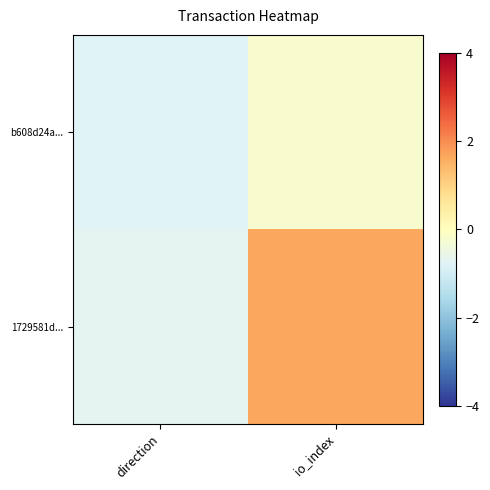

Rank the series at direction from highest to lowest value.

1729581d..., b608d24a...